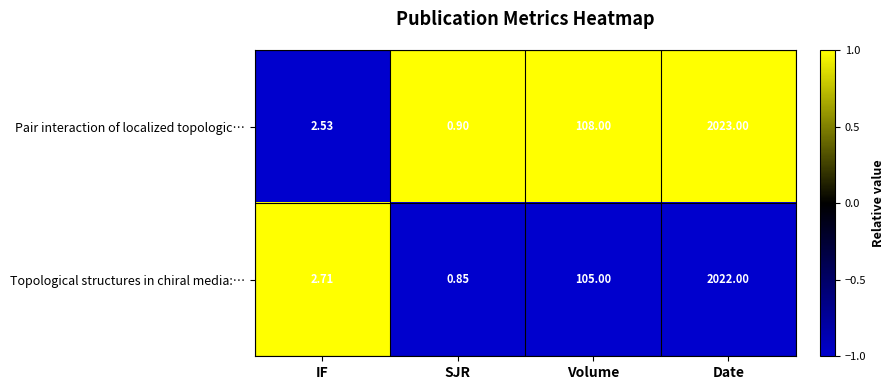

Which series changed the most between IF and Volume?

Pair interaction of localized topologic…